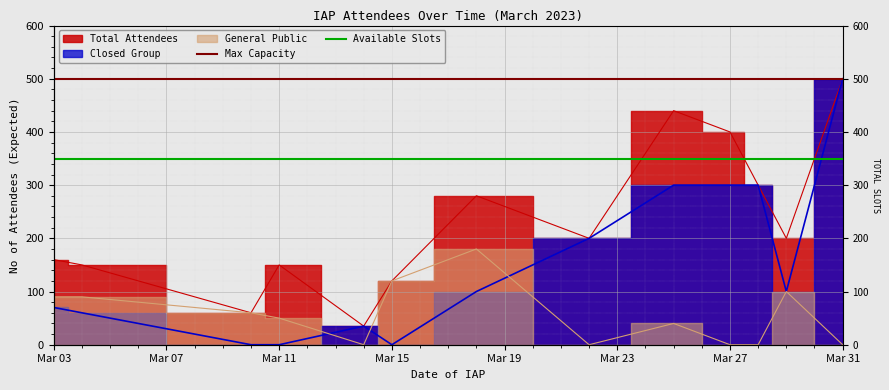

The General Public series shows 52 at 2023-03-29. True or false?

False